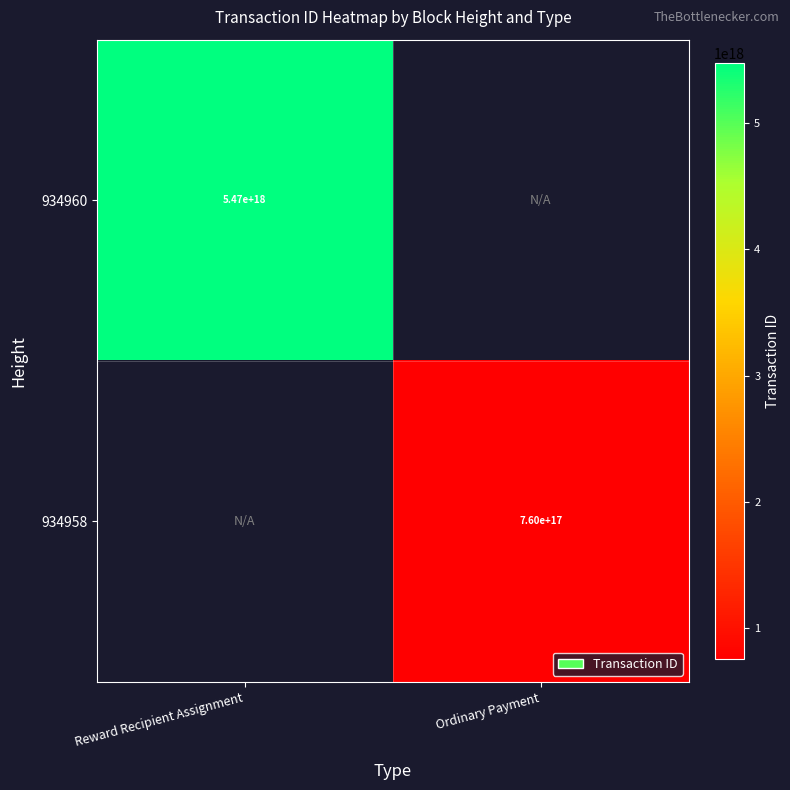

The 934958 series shows 1281115204069929984 at Ordinary Payment. True or false?

False